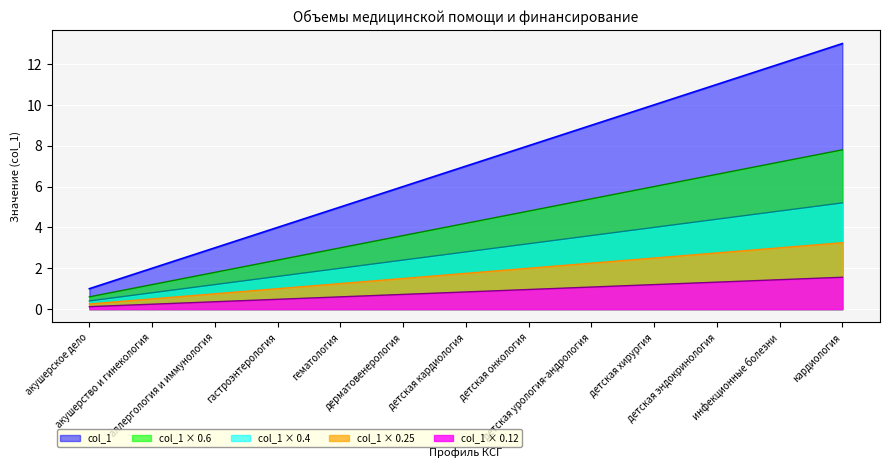

True or false: col_1 has a value of 7 at детская эндокринология.

False